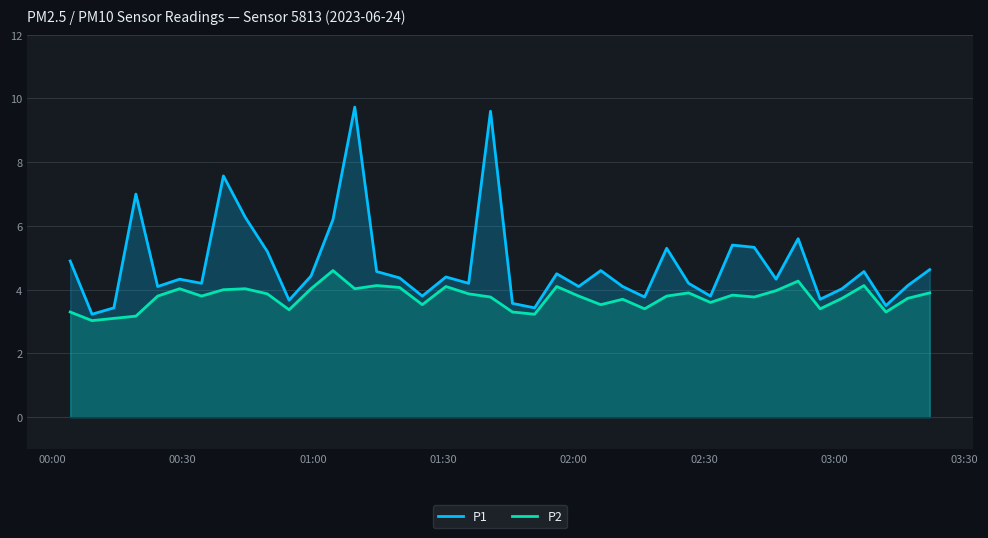

Which series has the largest range (max minus min)?

P1